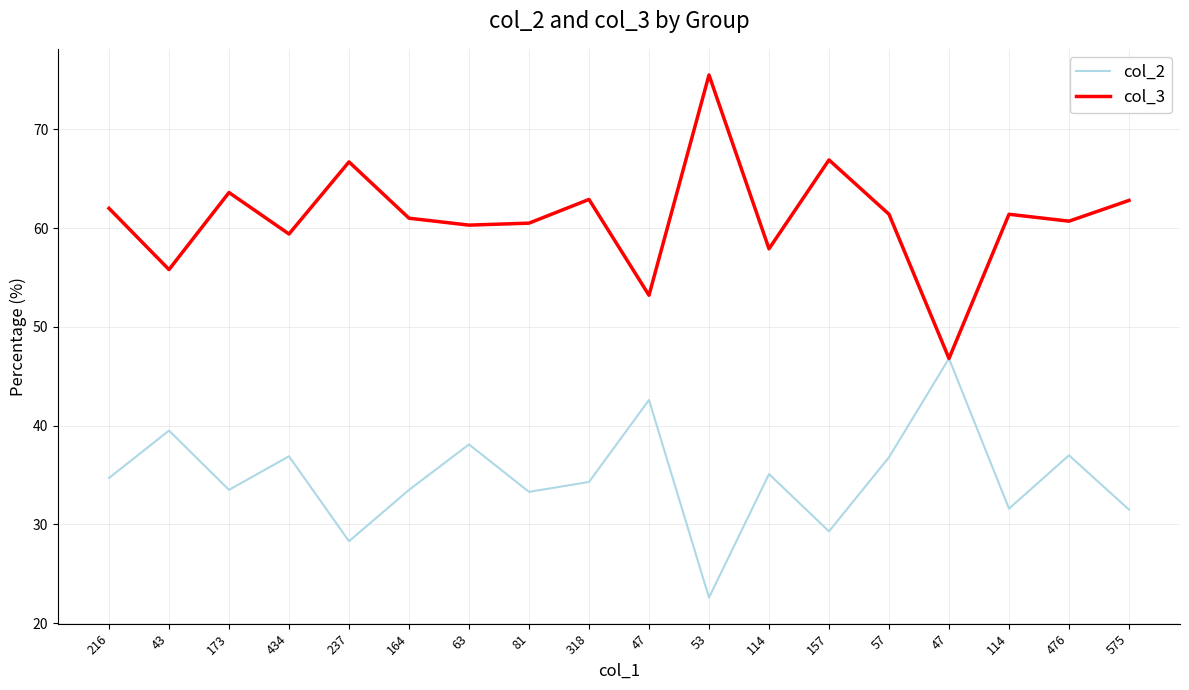

True or false: col_3 and col_2 cross at least once.

False